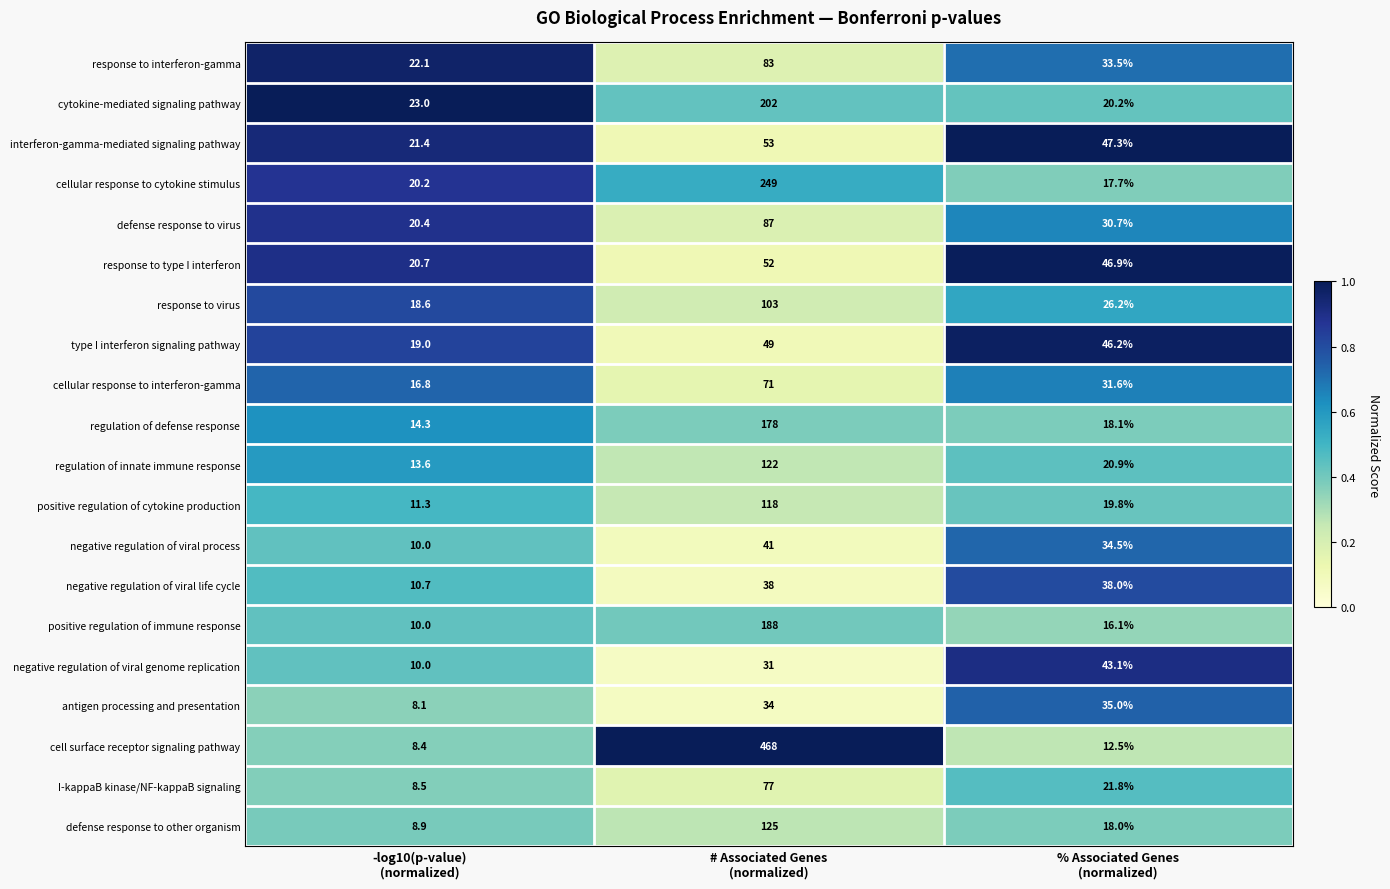

Which series has the largest total across all categories?

cell surface receptor signaling pathway